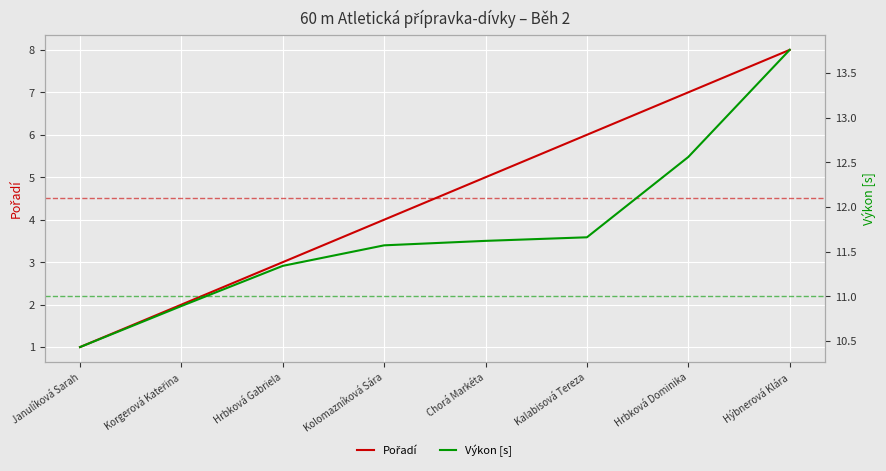

How many data points in Výkon [s] are less than 11?

2